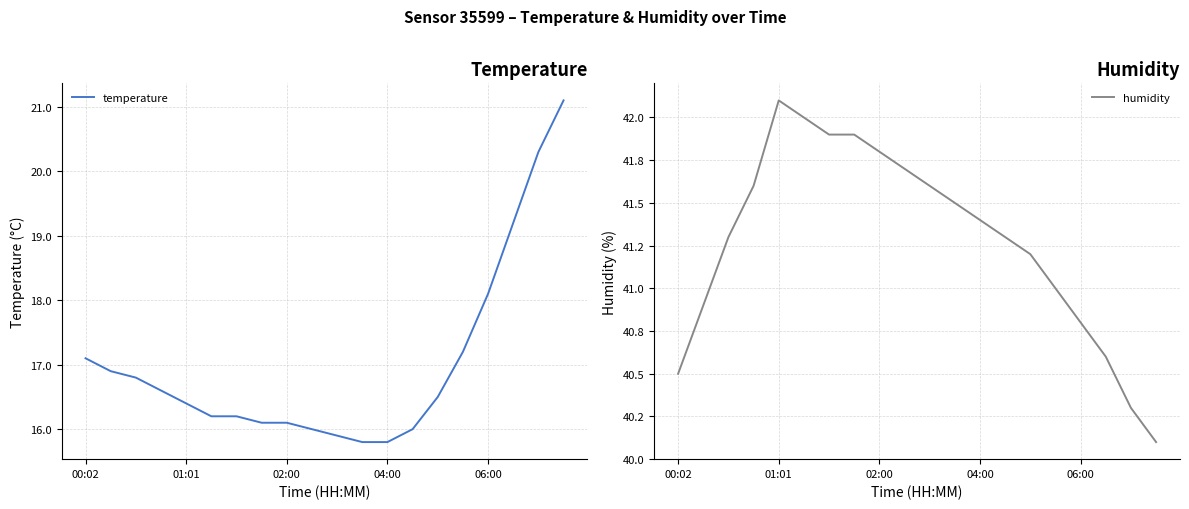

List the series in order of their peak value, highest first.

humidity, temperature